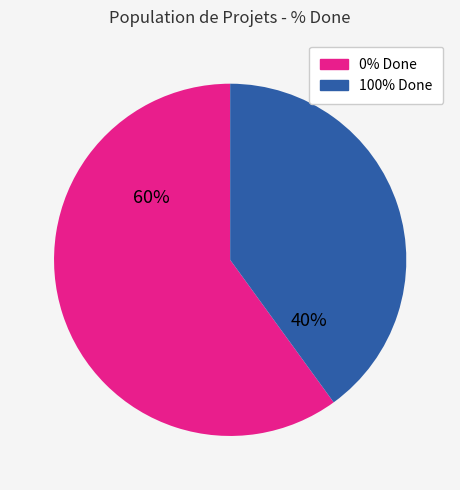

Is there any slice that represents more than half of the pie?

Yes